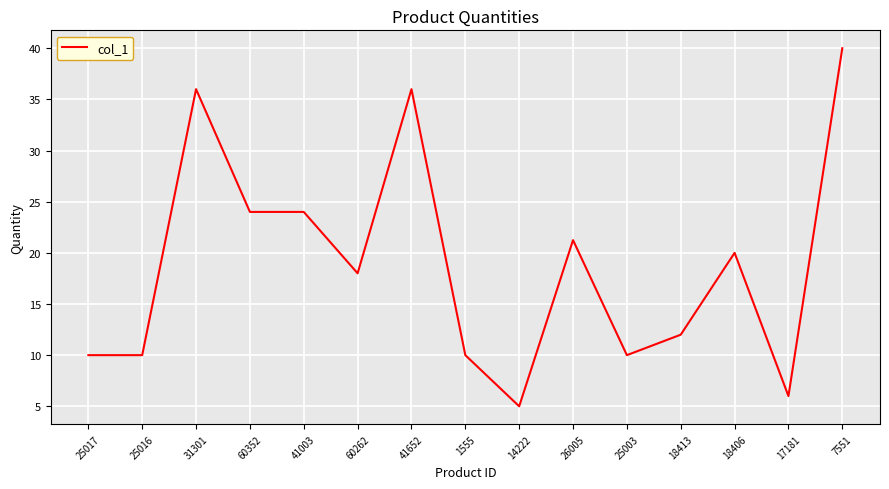

Does the chart display data point markers on the line(s)?

No